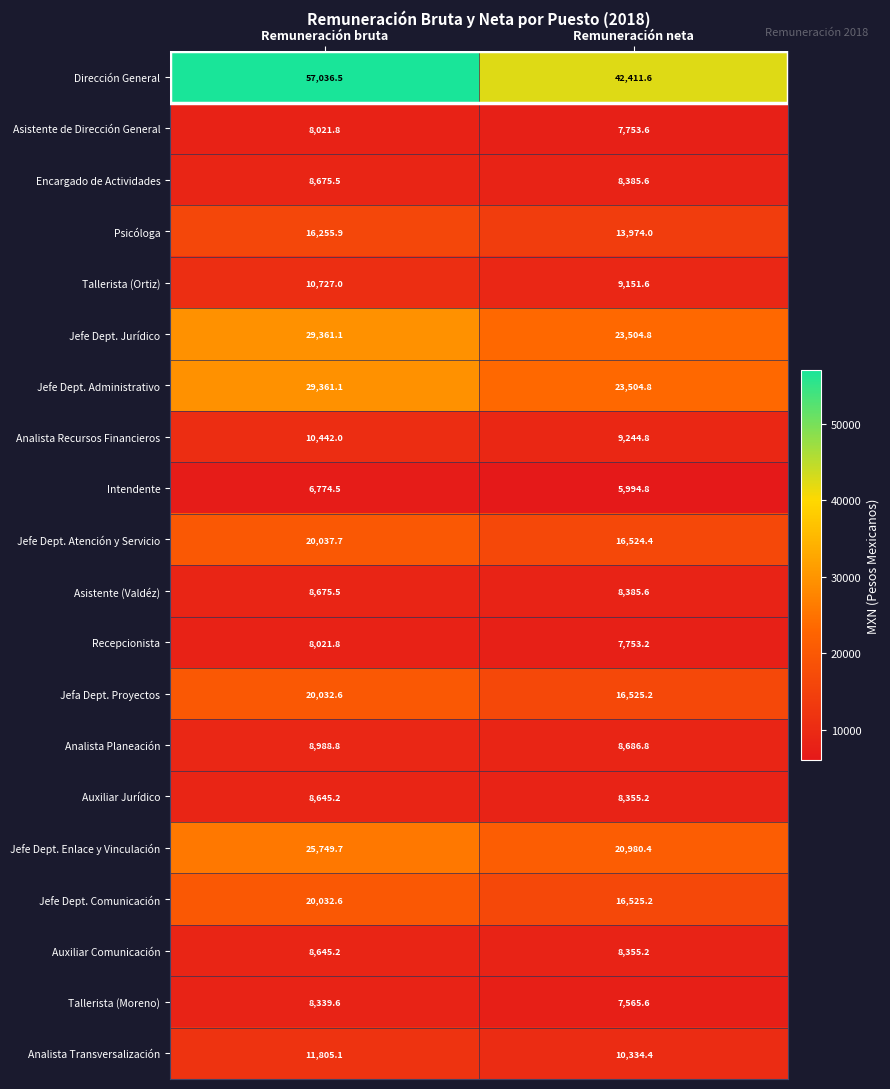

What is the spread (max minus min) of values at Remuneración neta?

36416.8